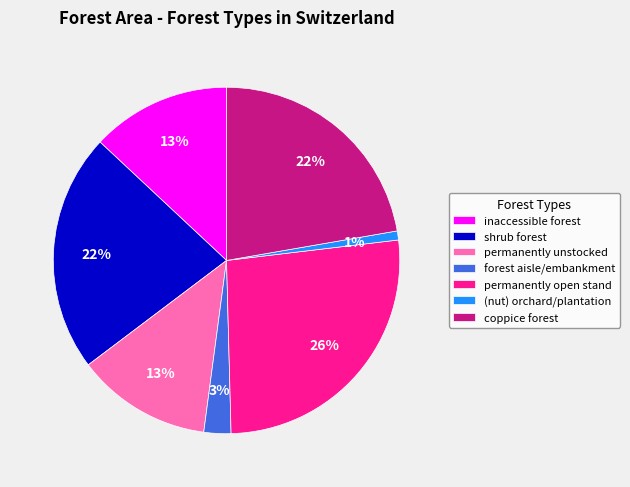

Does permanently open stand account for over 50% of the chart?

No